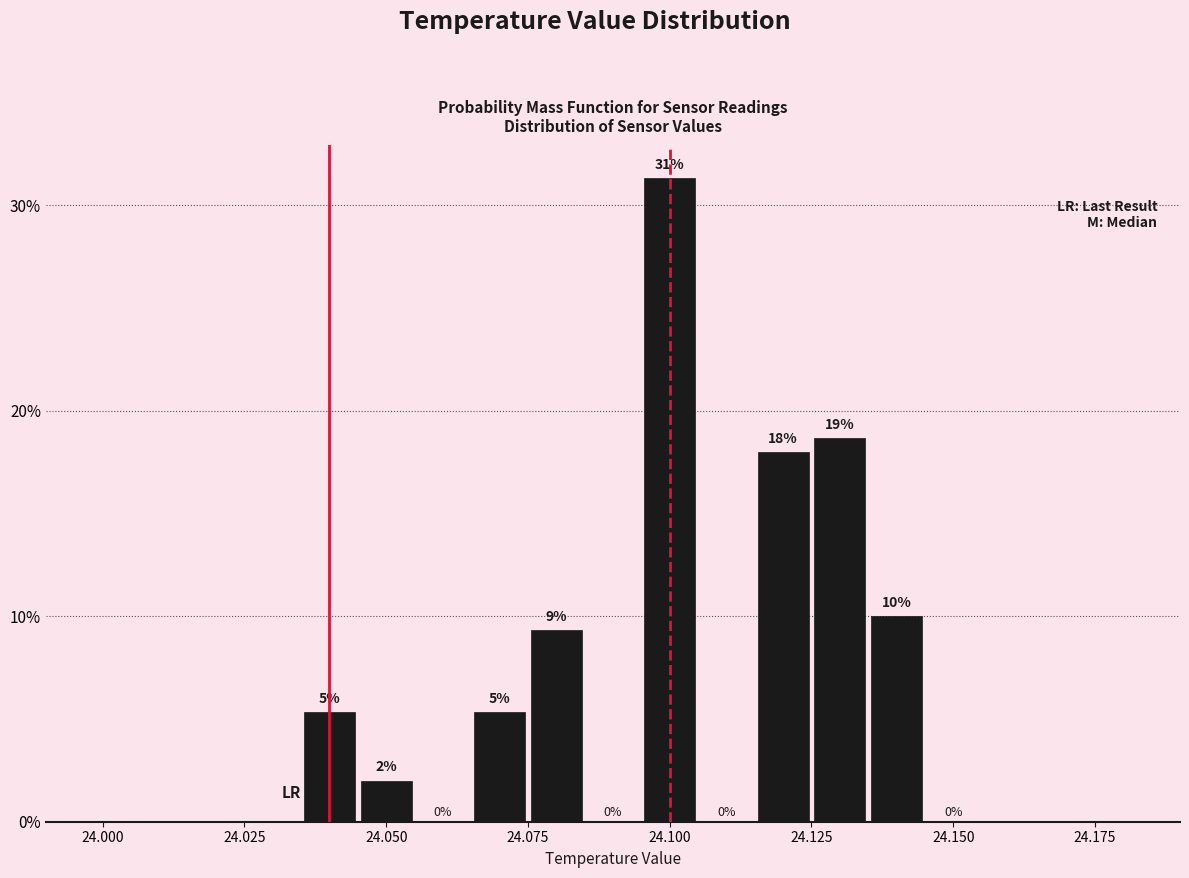

Read against the x-axis, roughly where is the centre of the tallest bar?

24.100